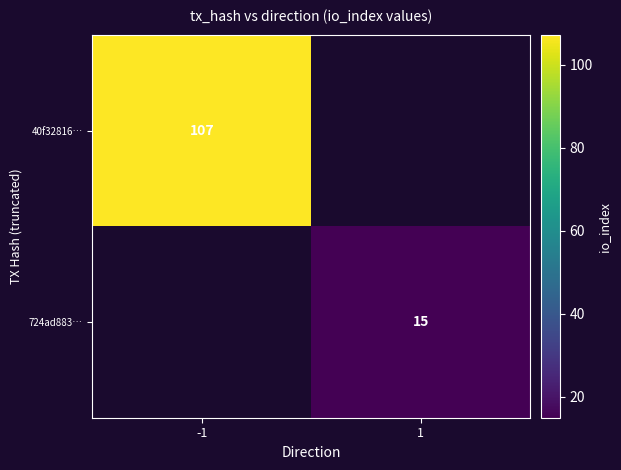

How many data points does each series have?

2